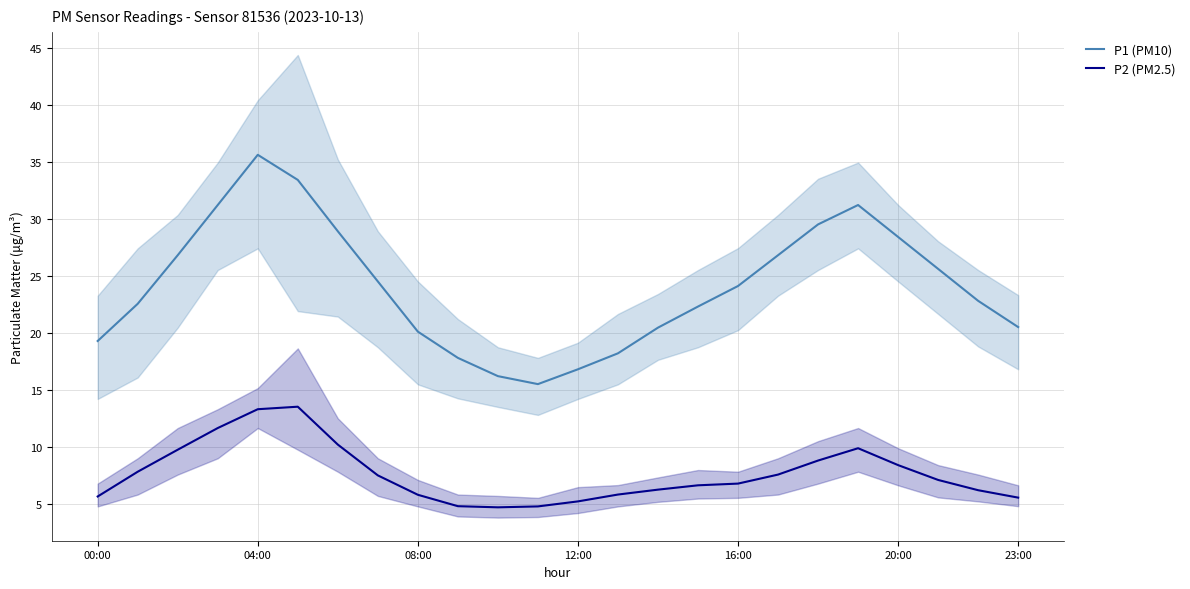

What is the label of the 8th point from the left?

7